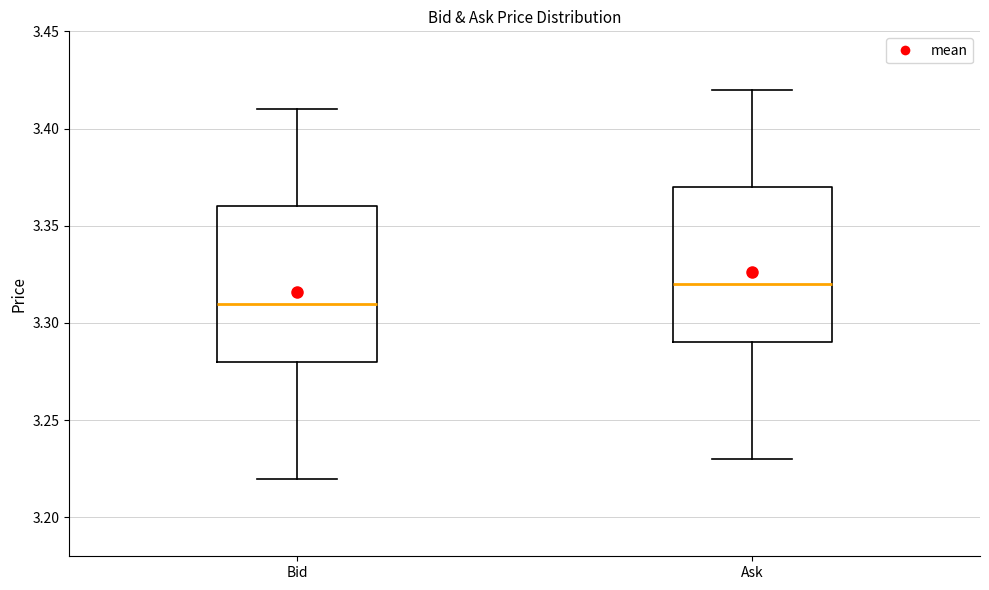

Which box's median line is the highest?

Ask